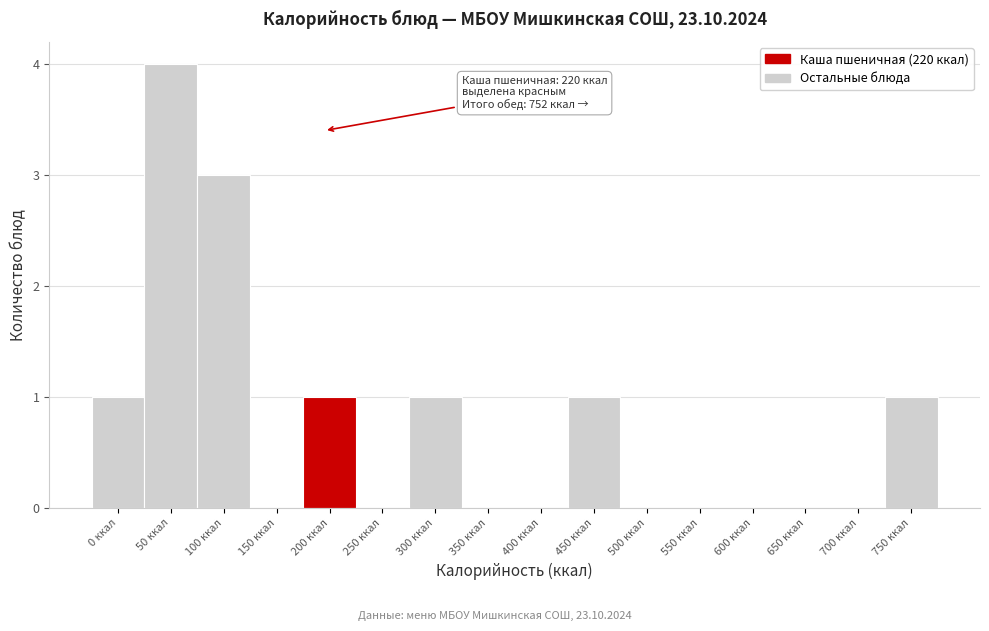

Reading left to right, list all the values displayed in this chart.

0 ккал=1	50 ккал=4	100 ккал=3	150 ккал=0	200 ккал=1	250 ккал=0	300 ккал=1	350 ккал=0	400 ккал=0	450 ккал=1	500 ккал=0	550 ккал=0	600 ккал=0	650 ккал=0	700 ккал=0	750 ккал=1